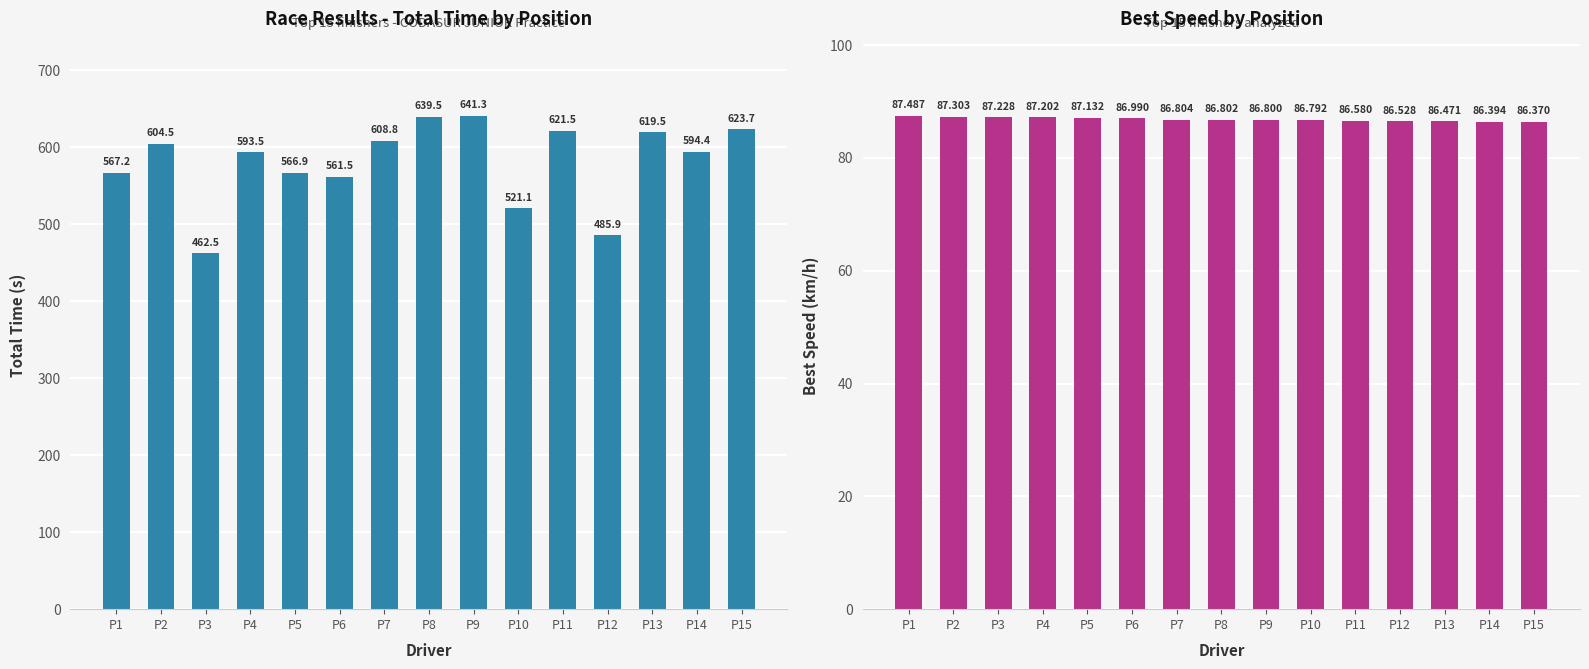

Is it true that Total Time equals 1006.9 at P6?

False